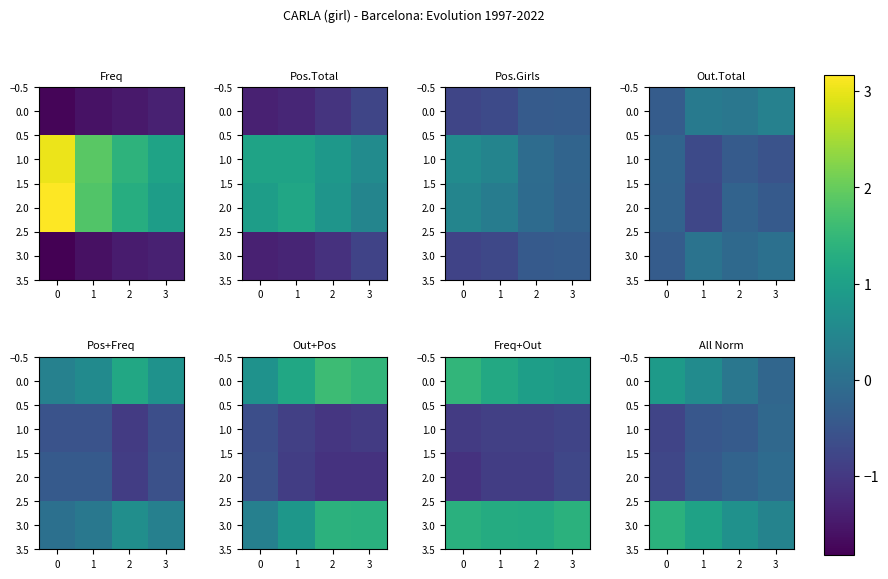

Where is 0.0 nearest to the value 0?

2